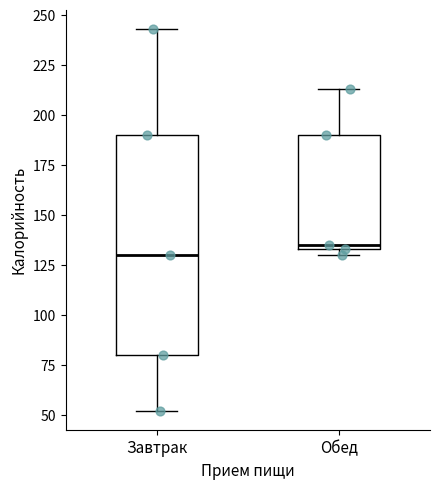

Reading left to right, read every box against the y-axis: the position of its median line, the range the box covers, and the ends of its whiskers. The values are not printed on the chart, so give them approximately, as read against the axis.

Завтрак: median 130, box 80 to 190, whiskers 50 to 245
Обед: median 135 (just above the box's lower edge), box 135 to 190, whiskers 130 to 215